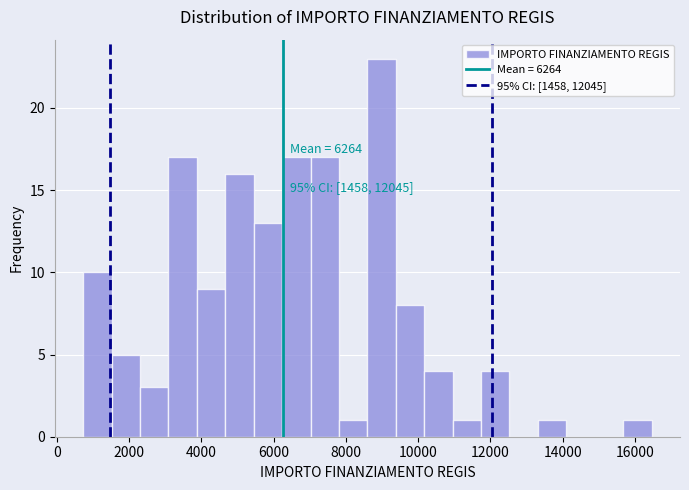

Around what value on the x-axis is the tallest bar? Give the approximate position of its centre, as read against the axis.

9000